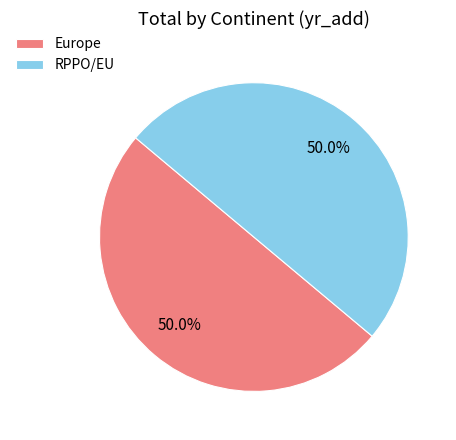

What is the total percentage of RPPO/EU and Europe?

100.0%